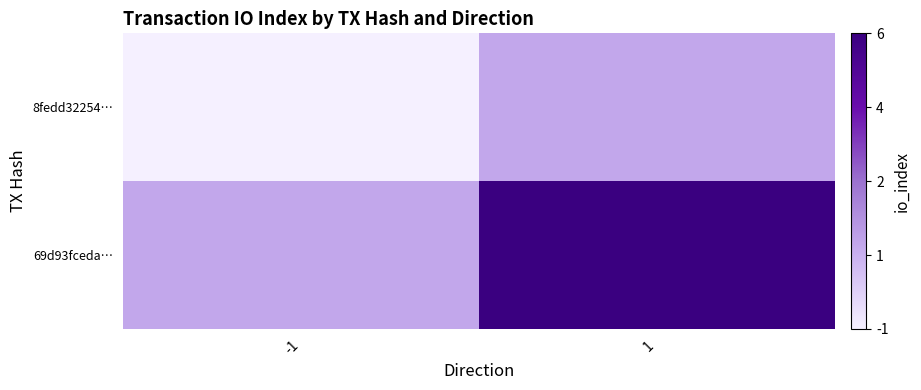

Between -1 and 1, which series saw the biggest shift?

69d93fceda…